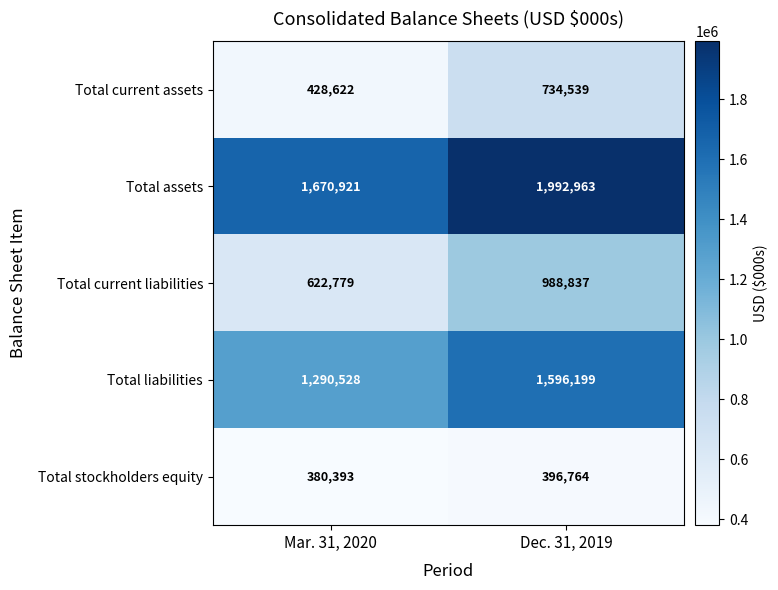

The value of Total current liabilities at Dec. 31, 2019 is 309451. True or false?

False